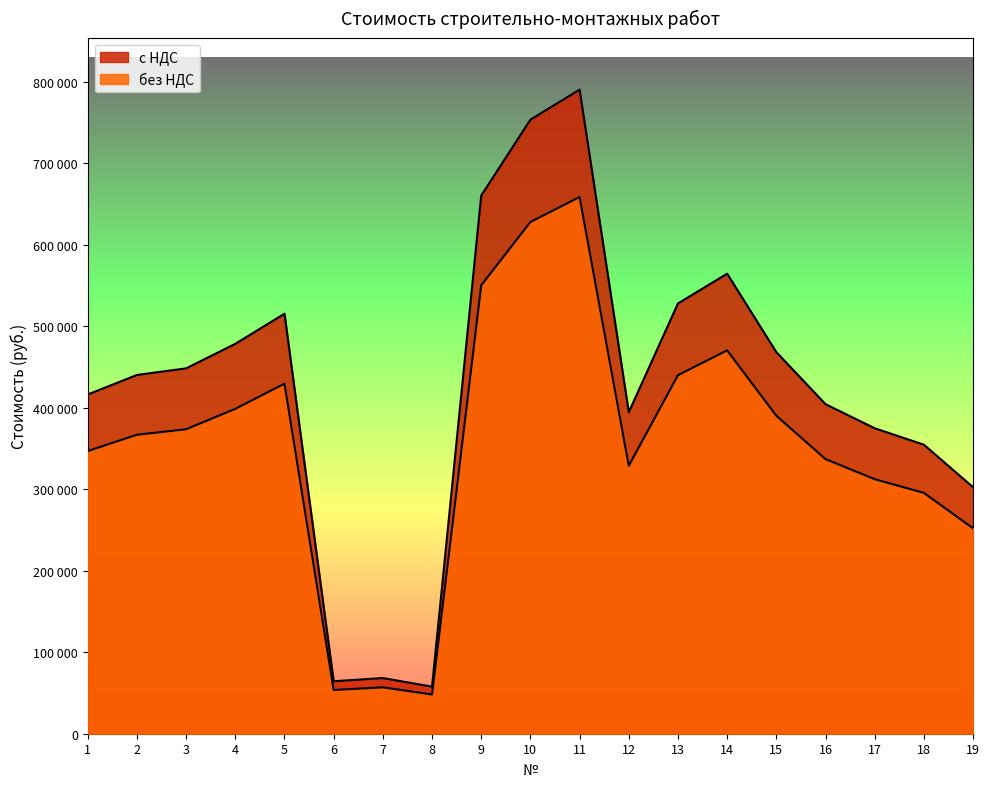

What is the value of the с НДС point at the 11th from the left?

790160.6